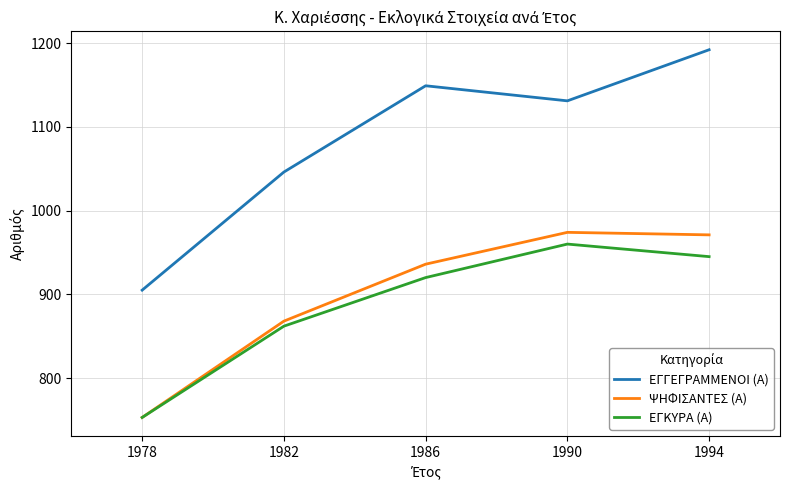

What is the spread (max minus min) of values at 1990?

171